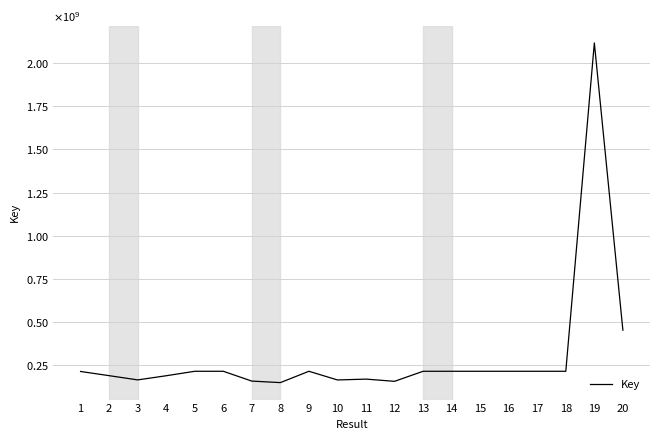

Reading right to left, extract all data points from this chart.

20=452188401	19=2117282437	18=213961733	17=213961807	16=213961845	15=213961771	14=213962200	13=213962157	12=155708602	11=168528249	10=163628046	9=213962352	8=148308781	7=157010124	6=213962753	5=213962795	4=188054002	3=163972011	2=188546470	1=212794896